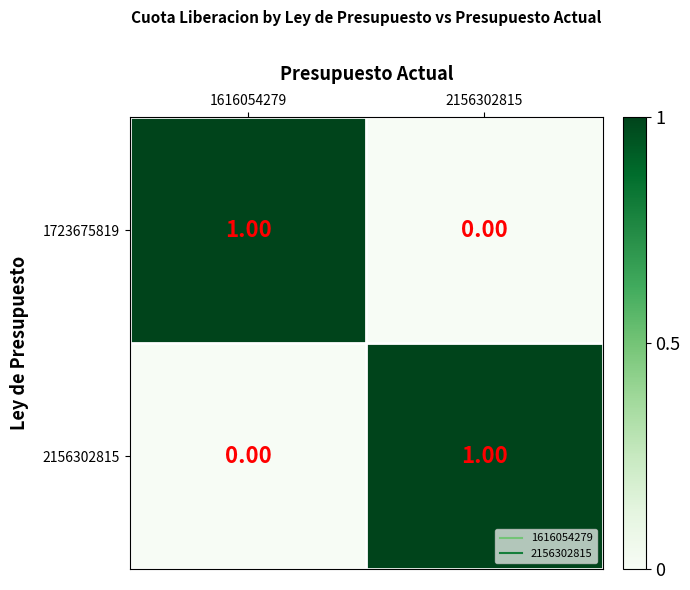

How many data points does each series have?

2